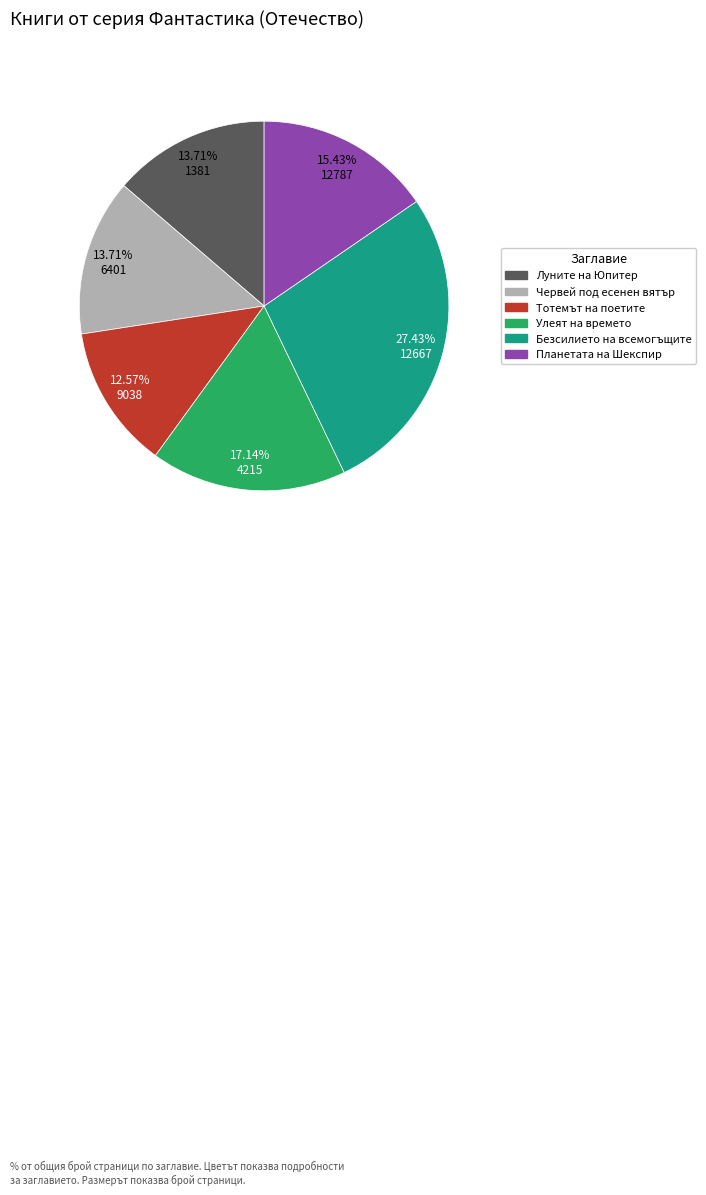

Does any single category account for the majority?

No